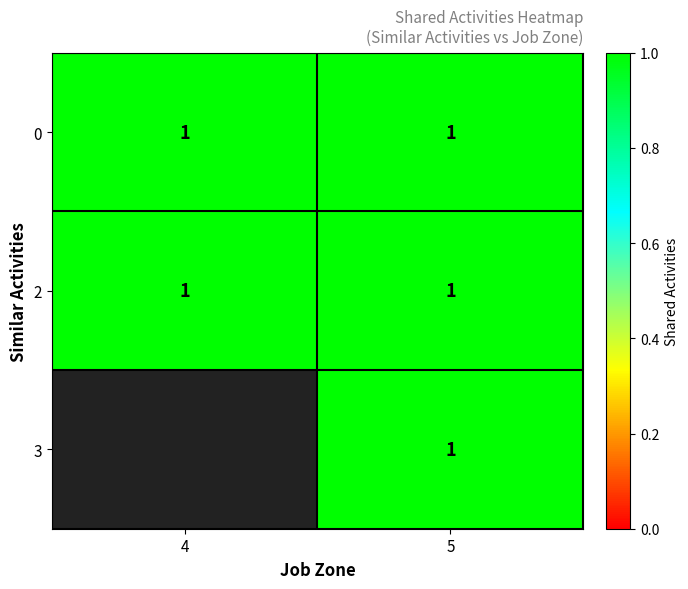

How many values in the 3 series are below 1?

1